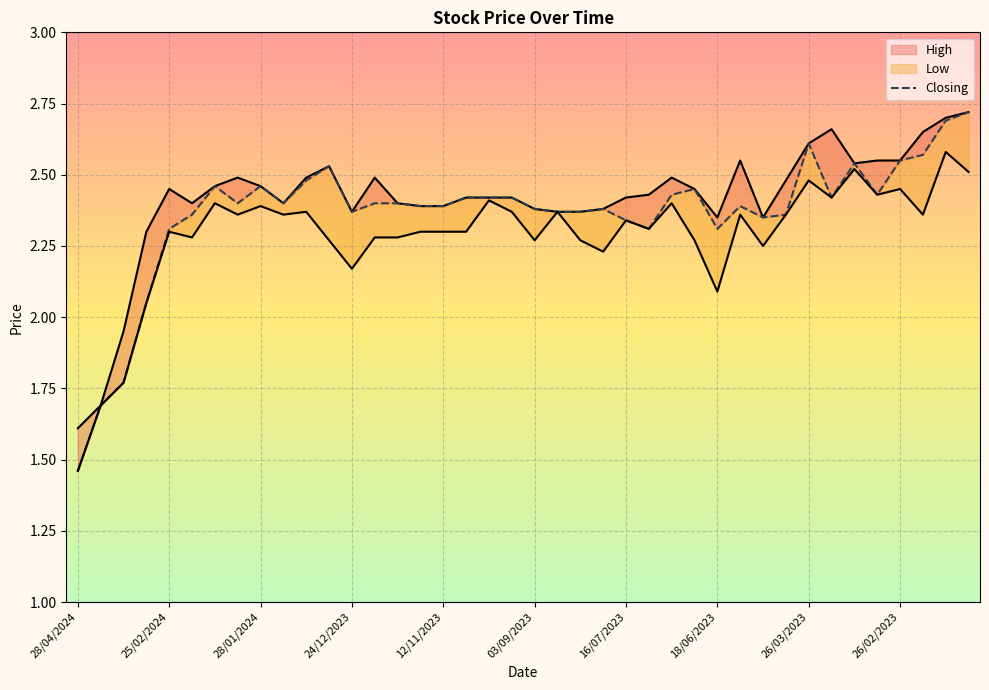

What is the difference between the highest and lowest values at 02/07/2023?

0.1